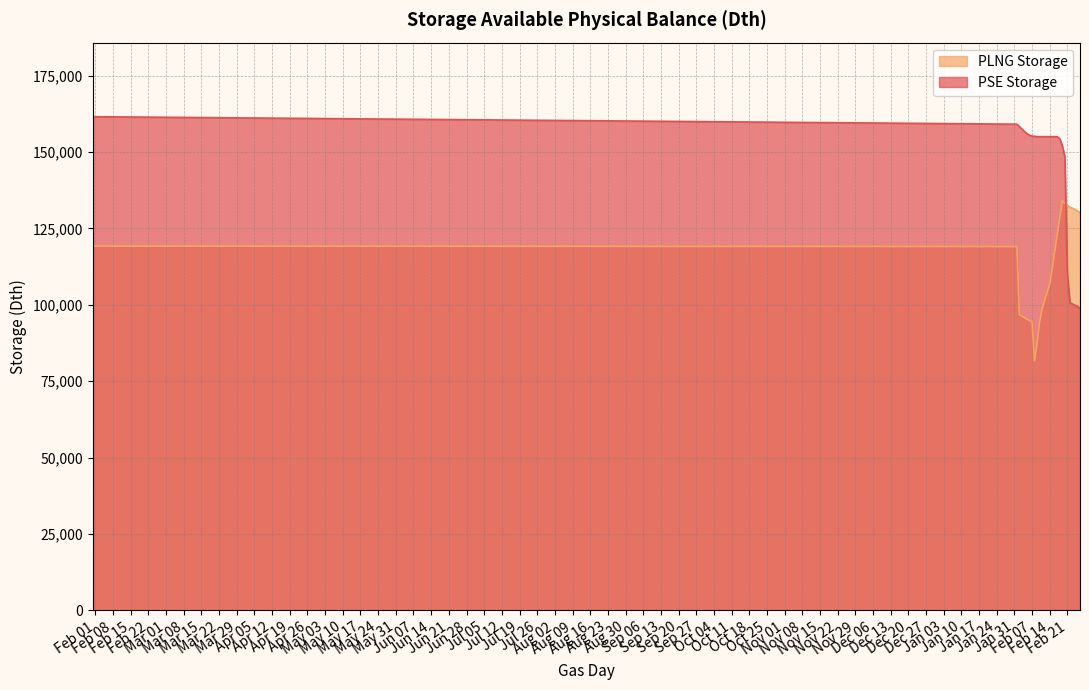

At which label does the data first exceed 155032?

2022-01-31